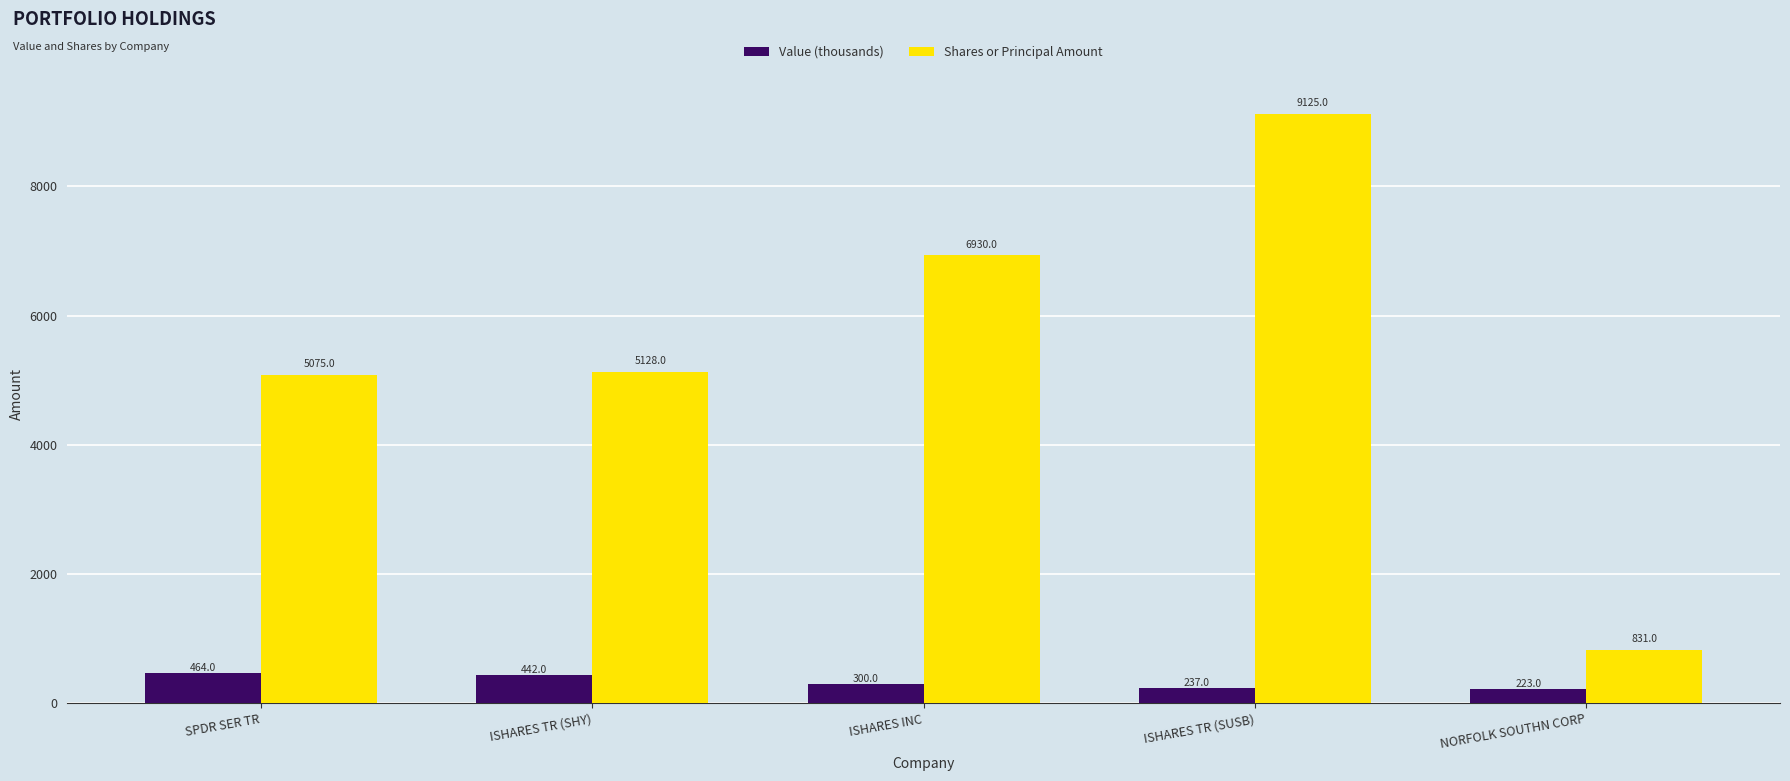

Rank the categories by Shares or Principal Amount value from highest to lowest.

ISHARES TR (SUSB), ISHARES INC, ISHARES TR (SHY), SPDR SER TR, NORFOLK SOUTHN CORP